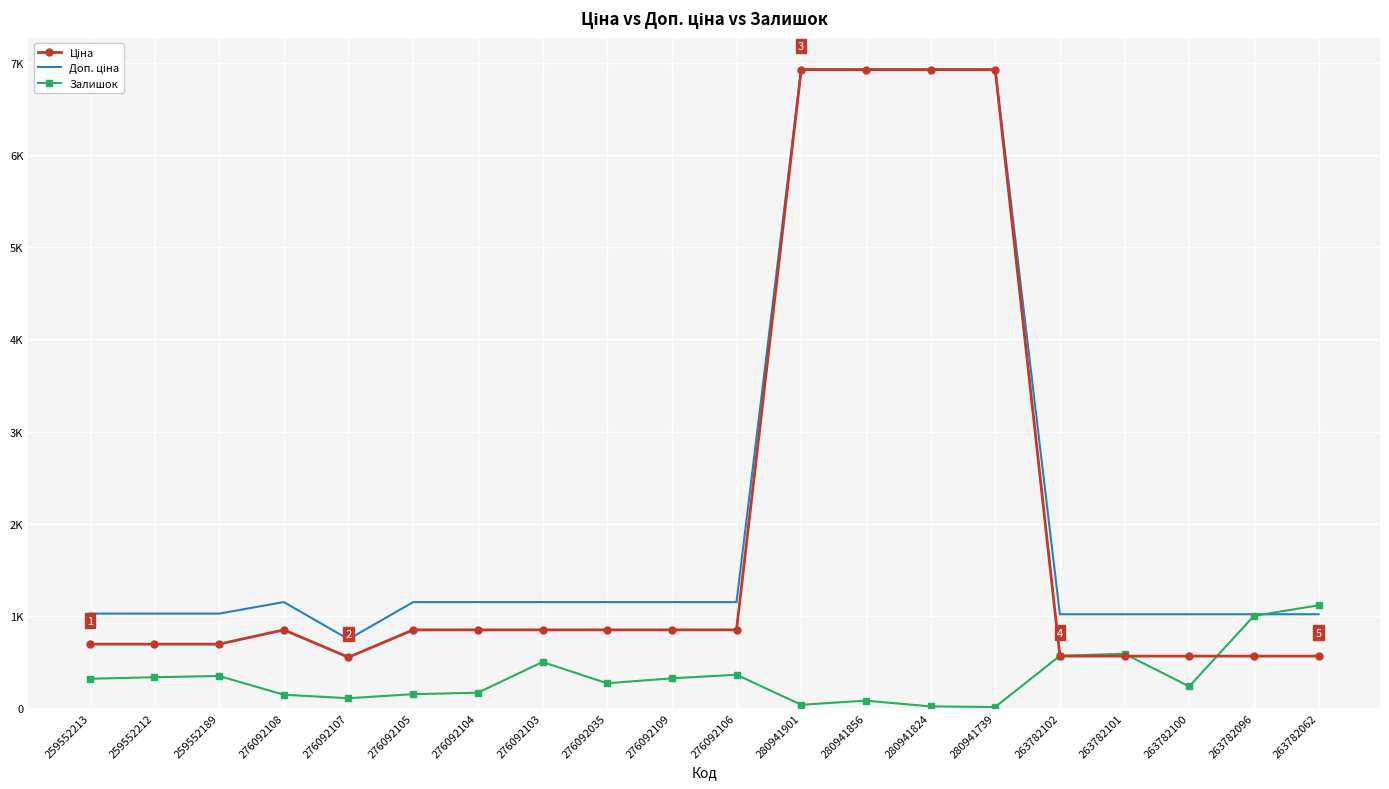

At how many categories does at least one series exceed 675?

20